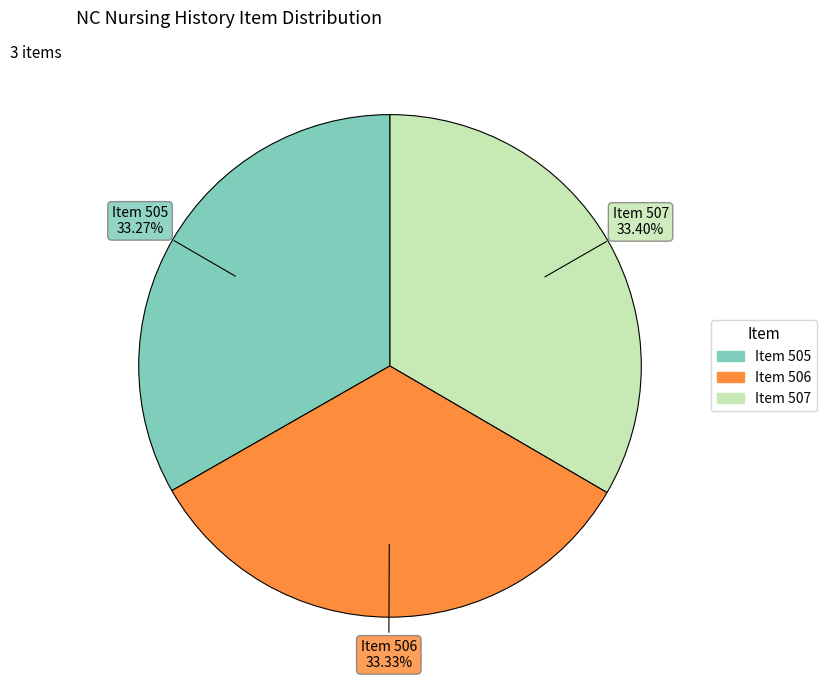

What is the total percentage of Item 505 and Item 507?

66.7%